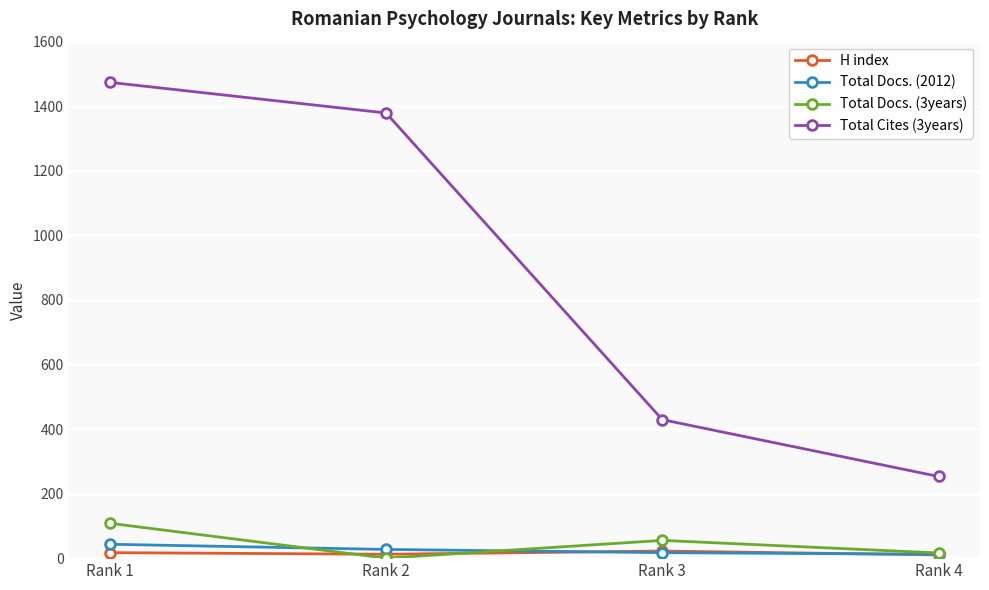

What is the sum of all Total Cites (3years) values?

3535